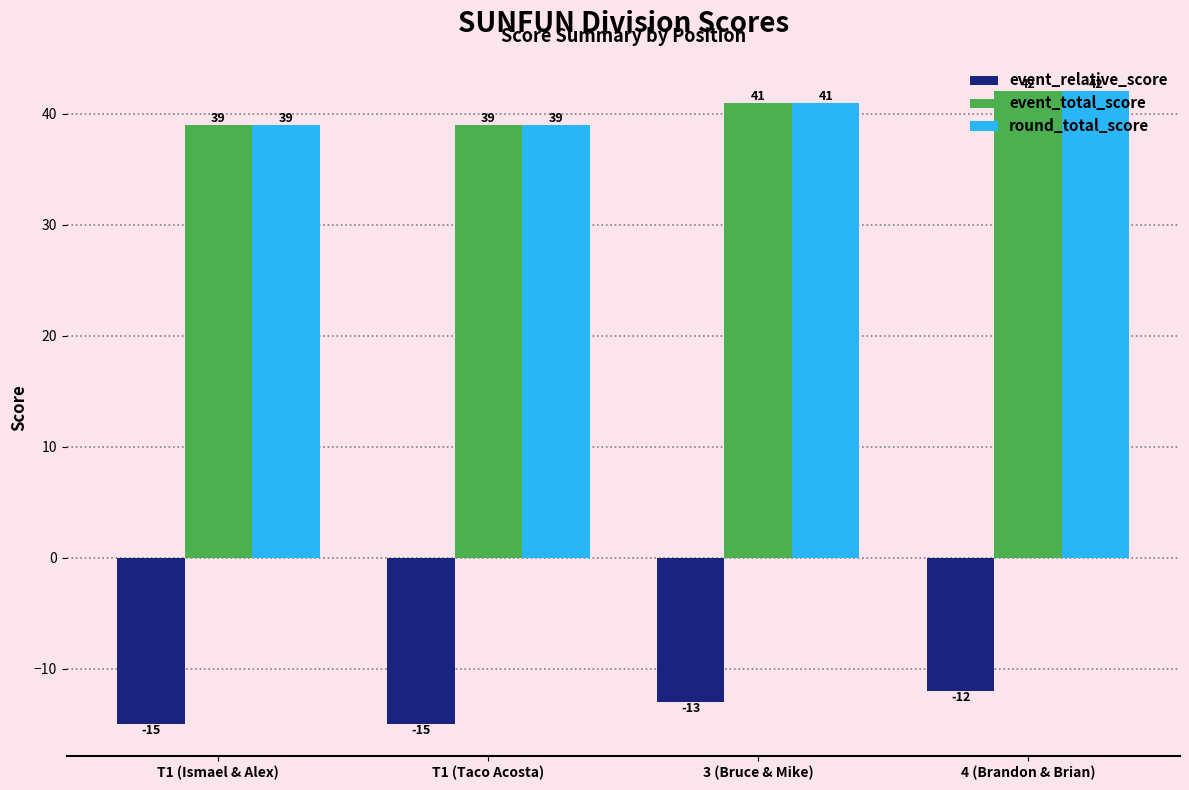

How many event_total_score values are between 39 and 42?

4